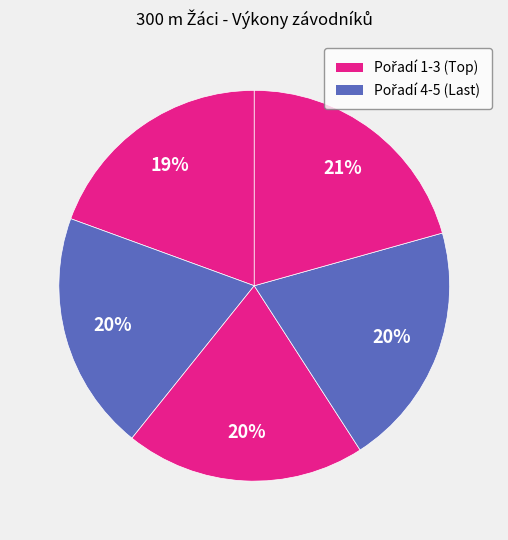

How many segments does this pie chart have?

5